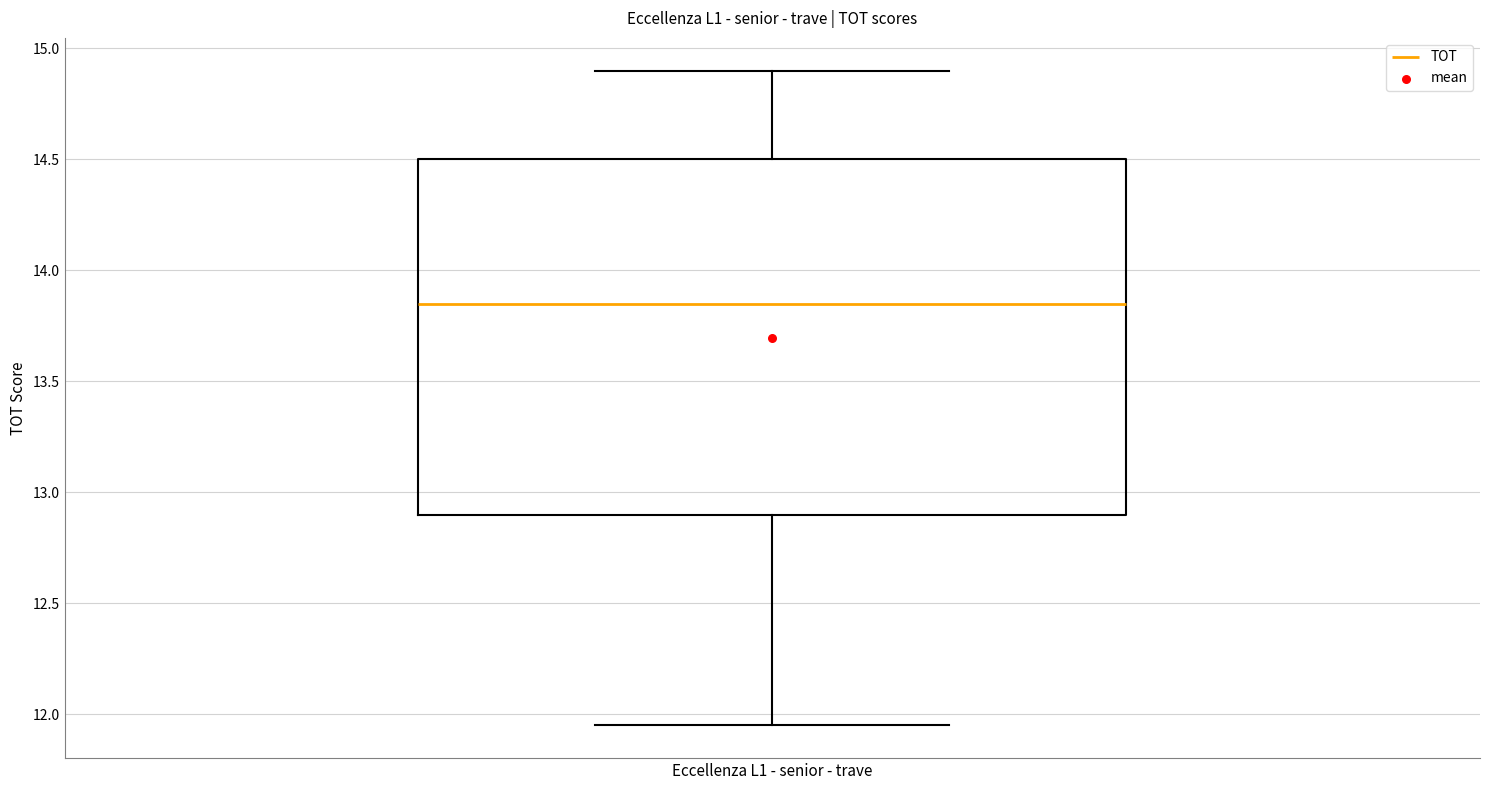

Read this box plot against the y-axis: the position of the median line, the range covered by the box, and the ends of both whiskers. The values are not printed on the chart, so give them approximately, as read against the axis.

median 13.85, box 12.90 to 14.50, whiskers 11.95 to 14.90